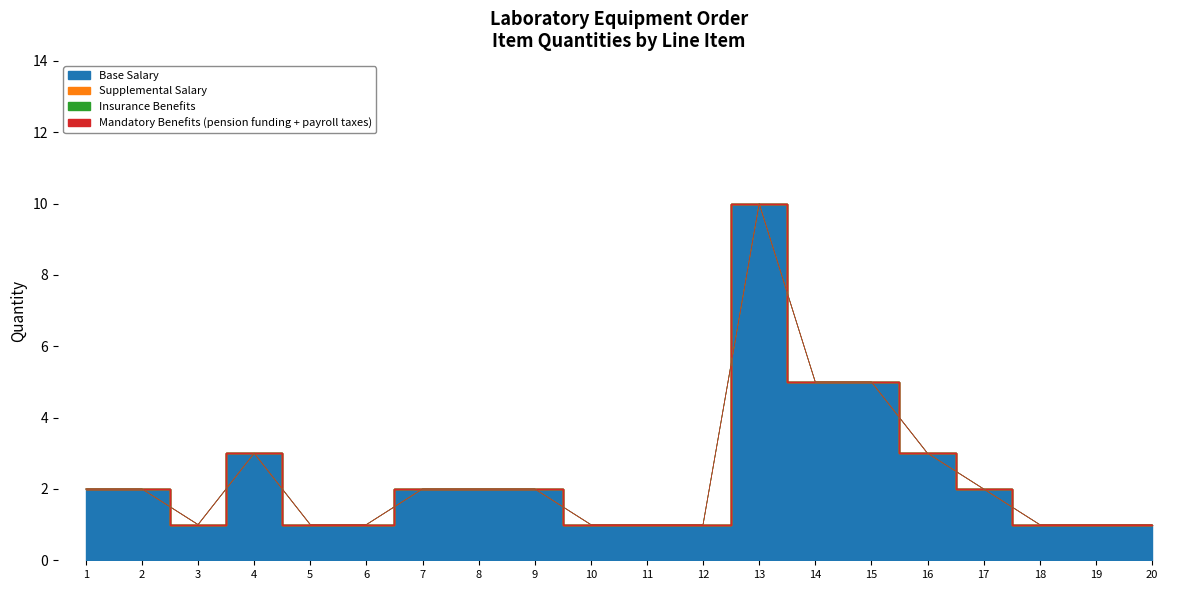

Which series has the largest range (max minus min)?

Base Salary